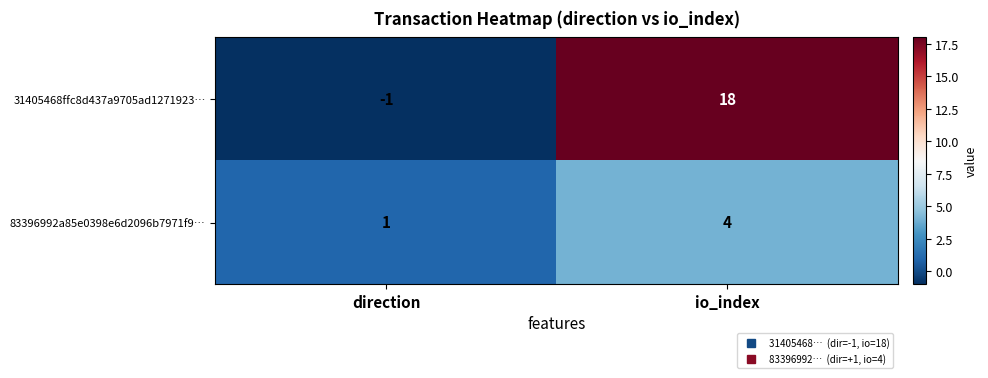

The 83396992a85e0398e6d2096b7971f9… series shows 4 at io_index. True or false?

True